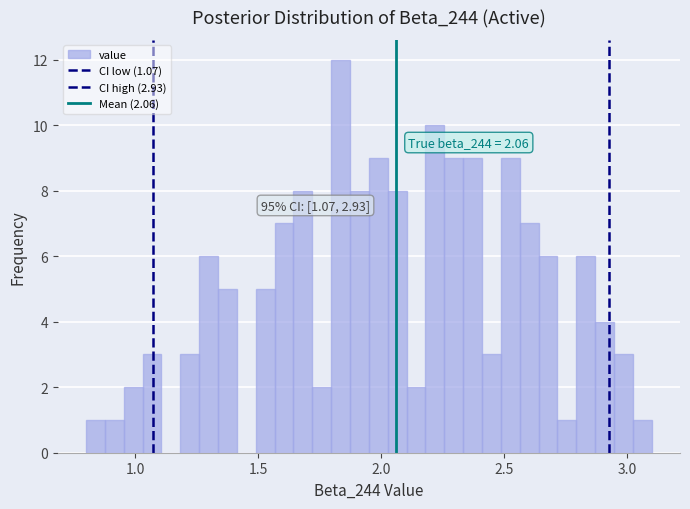

Around what value on the x-axis is the tallest bar? Give the approximate position of its centre, as read against the axis.

1.85